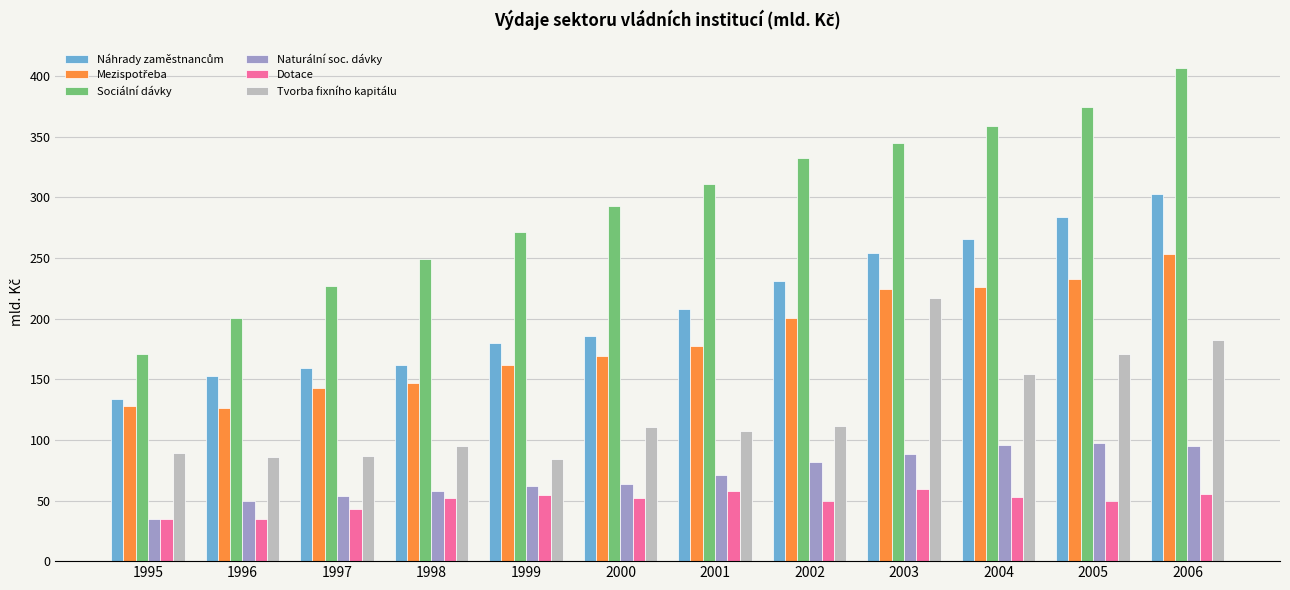

True or false: Tvorba fixního kapitálu has a value of 217.2 at 2003.

True